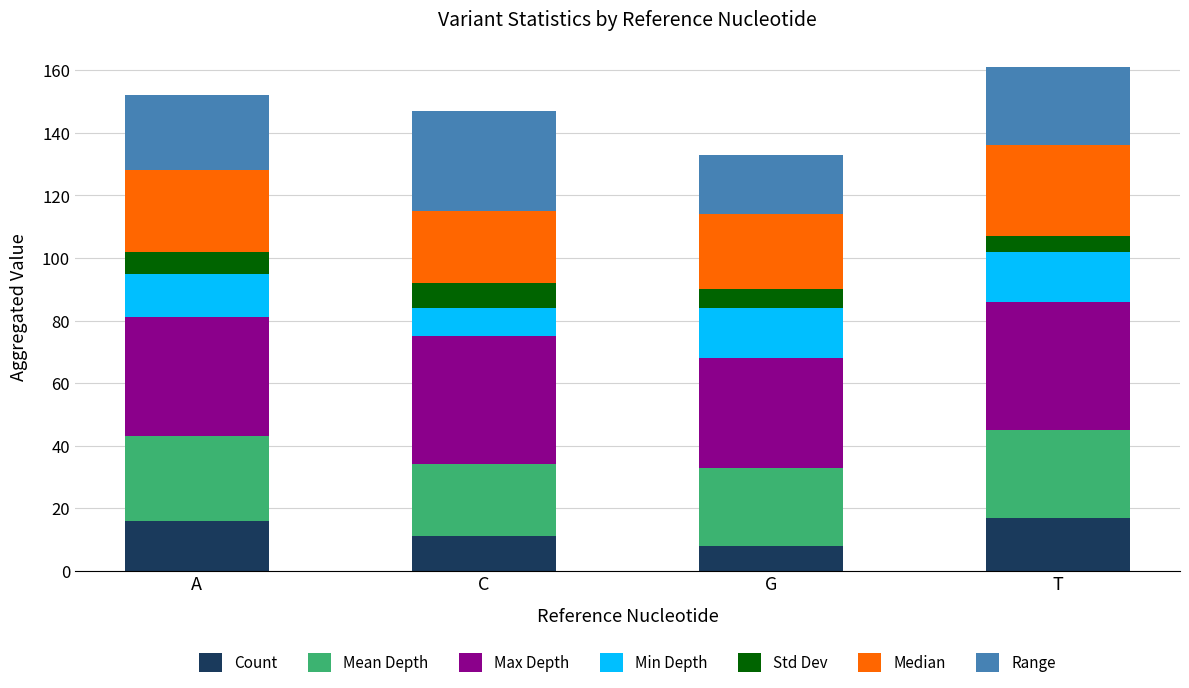

What is the total value across all series at G?

133